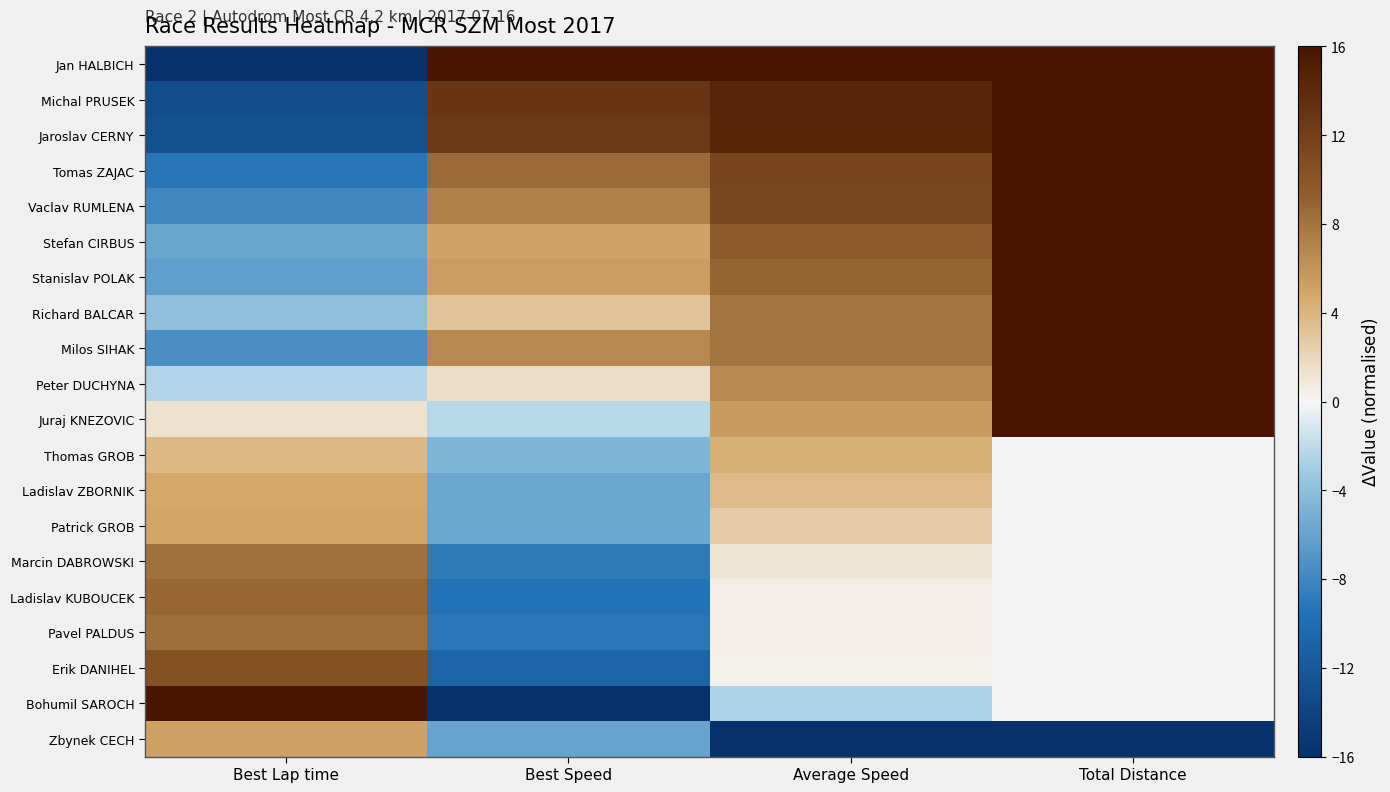

Count the number of data series in this chart.

20